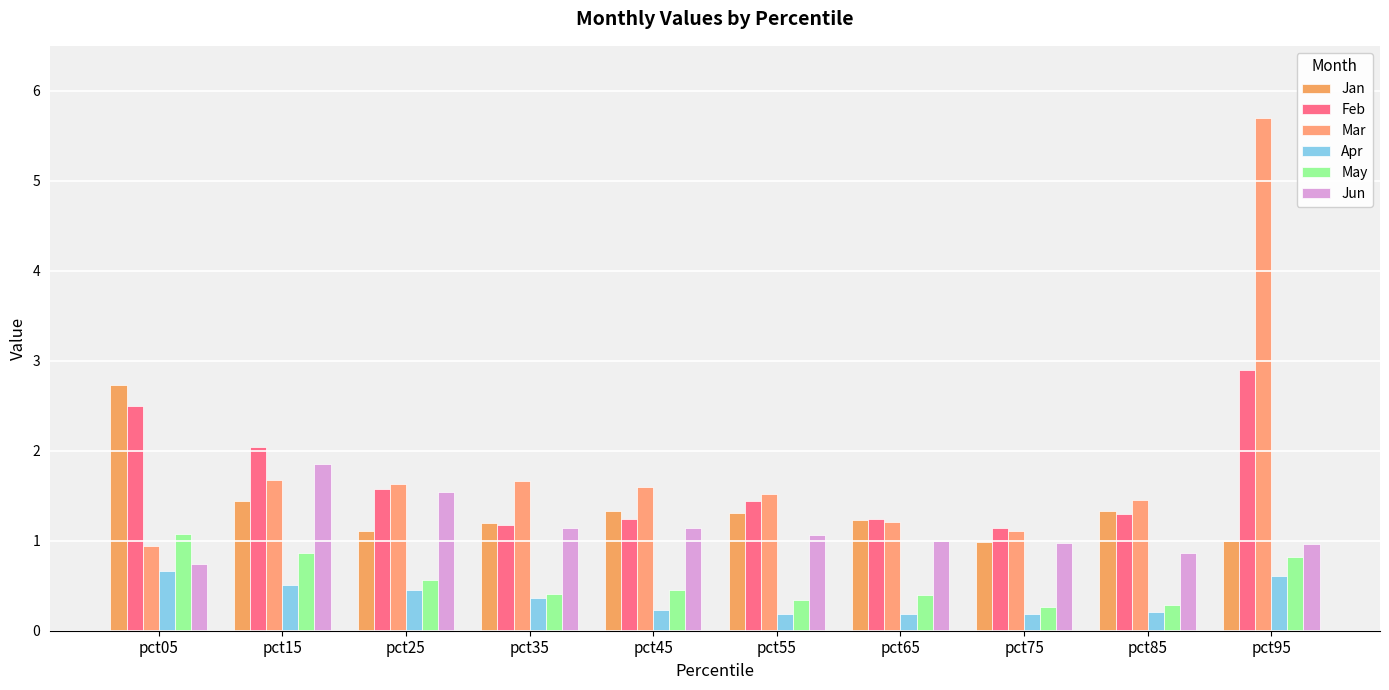

Reading left to right, extract all data points from this chart.

Jan: pct05=2.7	pct15=1.4	pct25=1.1	pct35=1.2	pct45=1.3	pct55=1.3	pct65=1.2	pct75=1.0	pct85=1.3	pct95=1.0
Feb: pct05=2.5	pct15=2.0	pct25=1.6	pct35=1.2	pct45=1.2	pct55=1.4	pct65=1.2	pct75=1.1	pct85=1.3	pct95=2.9
Mar: pct05=0.9	pct15=1.7	pct25=1.6	pct35=1.7	pct45=1.6	pct55=1.5	pct65=1.2	pct75=1.1	pct85=1.4	pct95=5.7
Apr: pct05=0.7	pct15=0.5	pct25=0.5	pct35=0.4	pct45=0.2	pct55=0.2	pct65=0.2	pct75=0.2	pct85=0.2	pct95=0.6
May: pct05=1.1	pct15=0.9	pct25=0.6	pct35=0.4	pct45=0.5	pct55=0.3	pct65=0.4	pct75=0.3	pct85=0.3	pct95=0.8
Jun: pct05=0.7	pct15=1.8	pct25=1.5	pct35=1.1	pct45=1.1	pct55=1.1	pct65=1.0	pct75=1.0	pct85=0.9	pct95=1.0